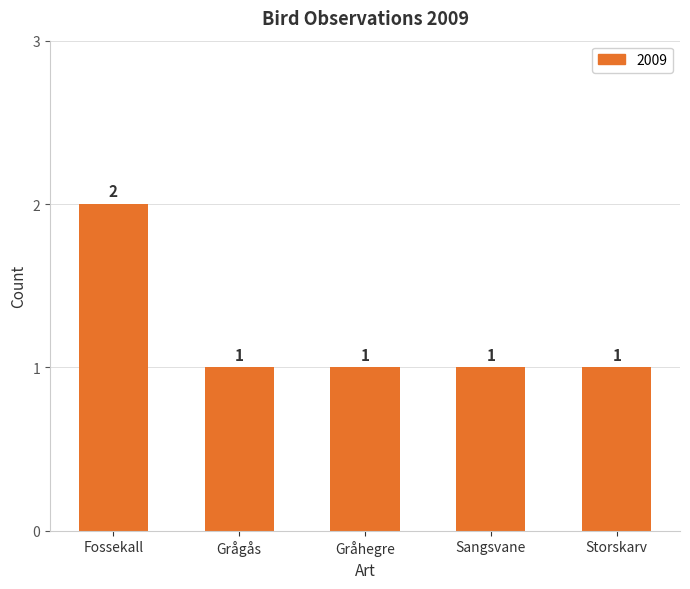

What is the label of the 4th bar from the right?

Grågås